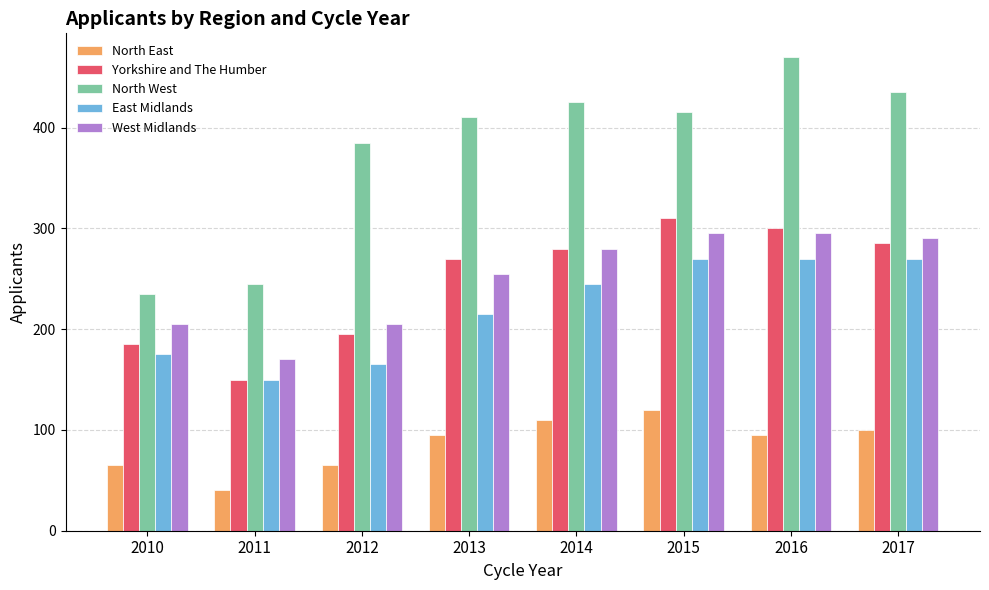

How many categories are shown in the chart?

8